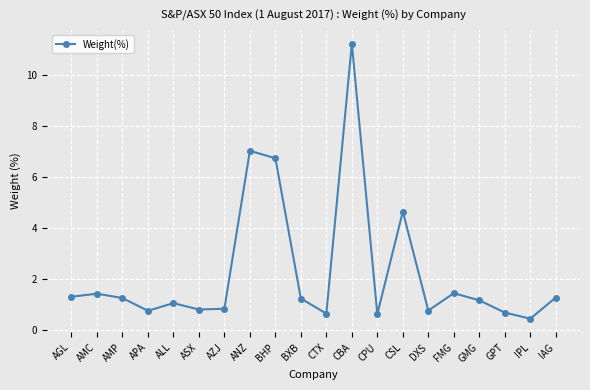

What is the difference between the second highest and second lowest values?

6.4